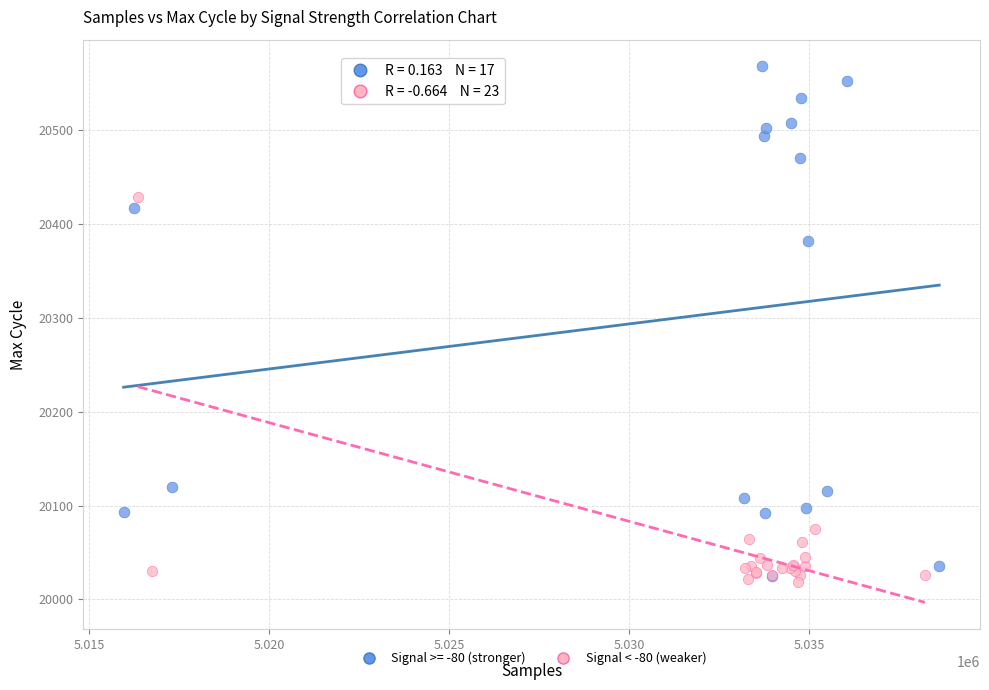

Which series contains the highest Y value?

Signal >= -80 (stronger)